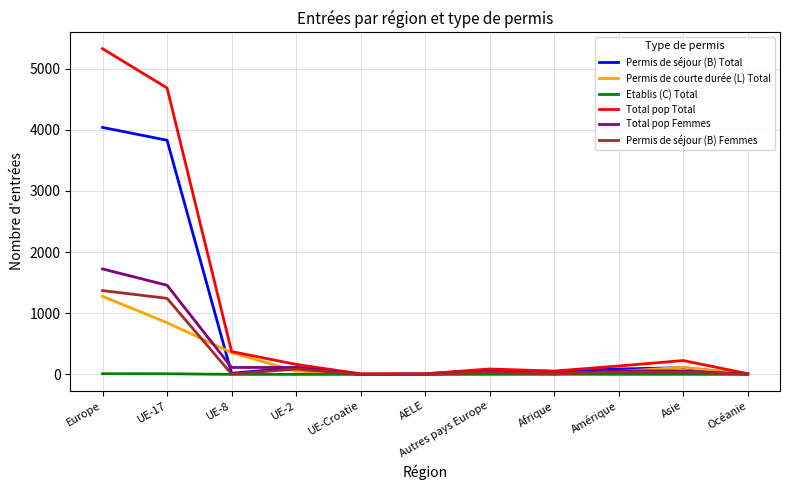

The value of Total pop Total at Amérique is 137. True or false?

True